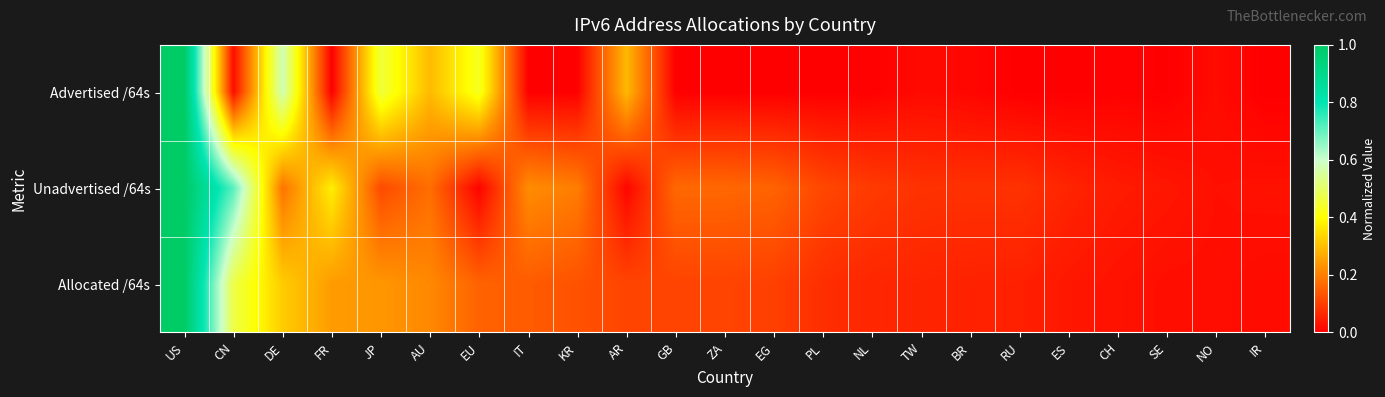

List the series in order of their peak value, lowest first.

Advertised /64s, Unadvertised /64s, Allocated /64s